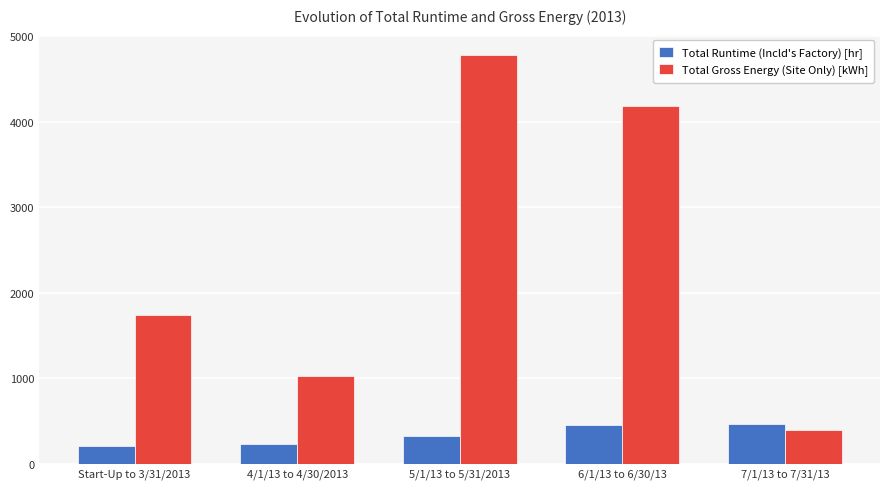

What is the average value of the Total Runtime (Incld's Factory) [hr] series?

335